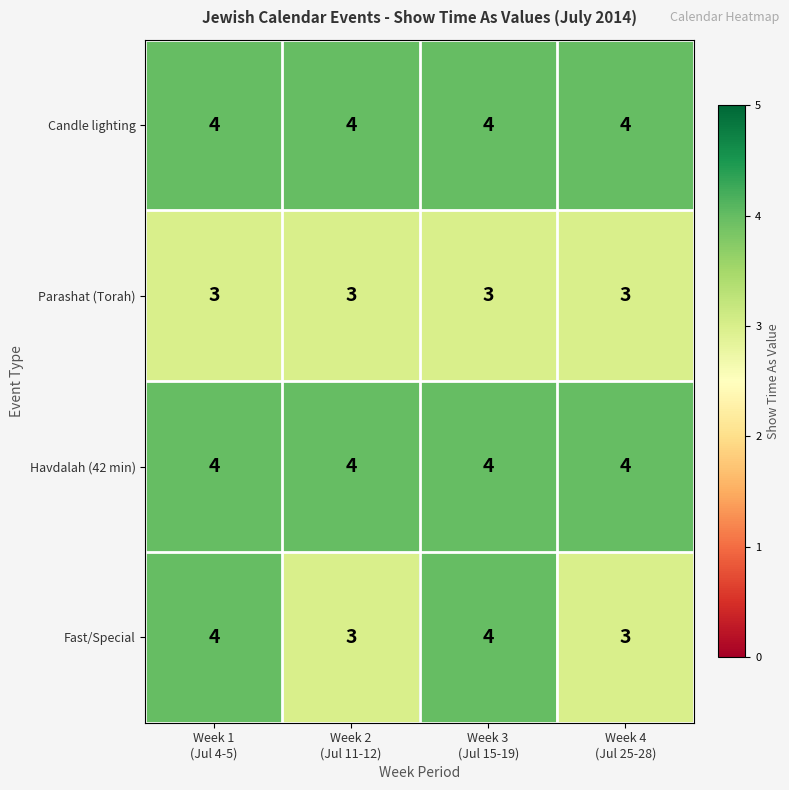

What is the sum of all Candle lighting values?

16